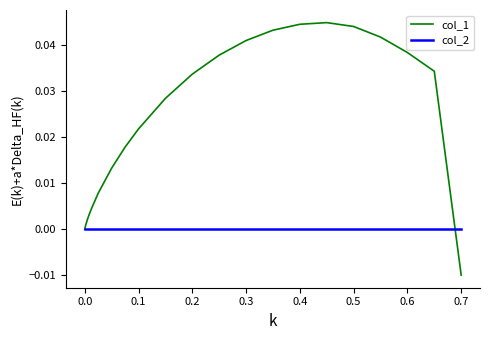

Rank the series by their maximum value, from highest to lowest.

col_1, col_2